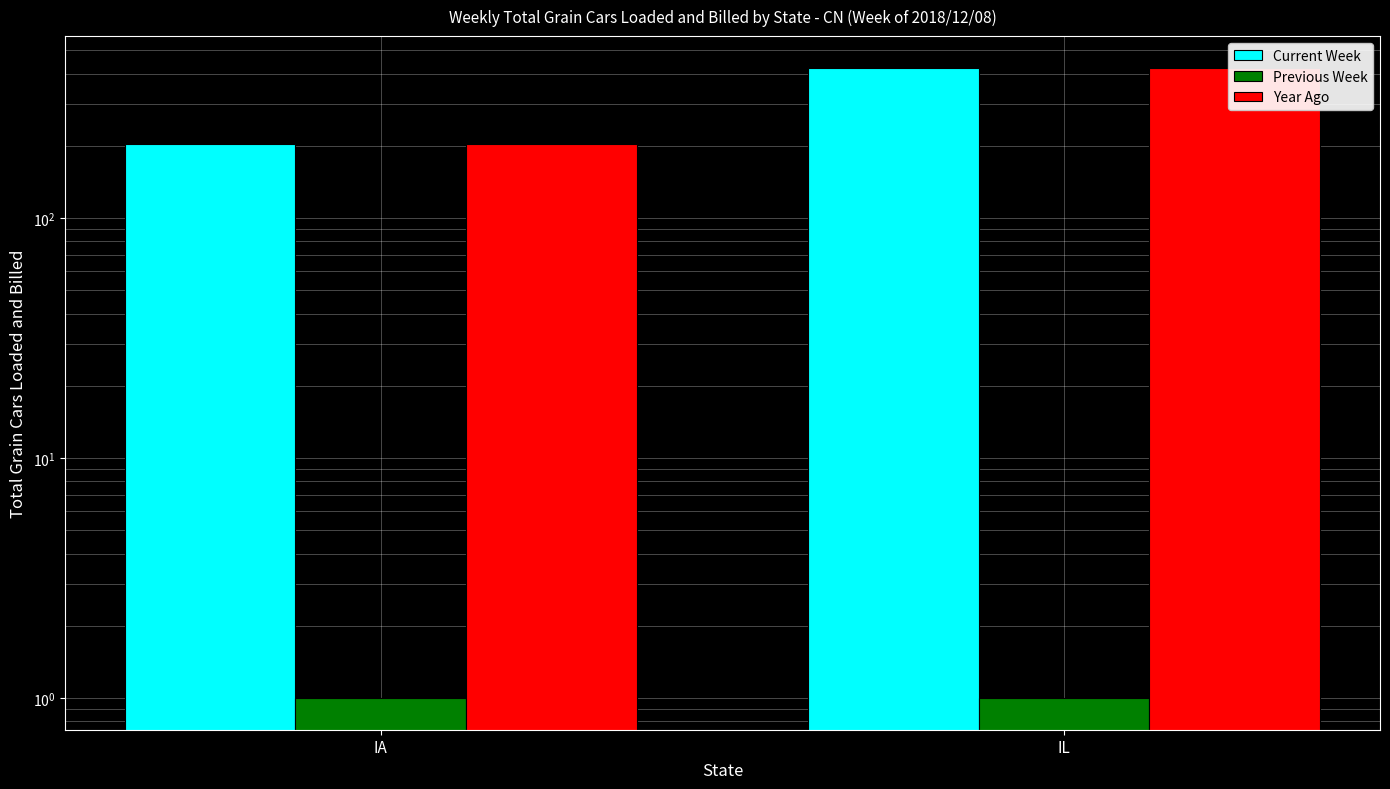

Which series has the largest range (max minus min)?

Current Week